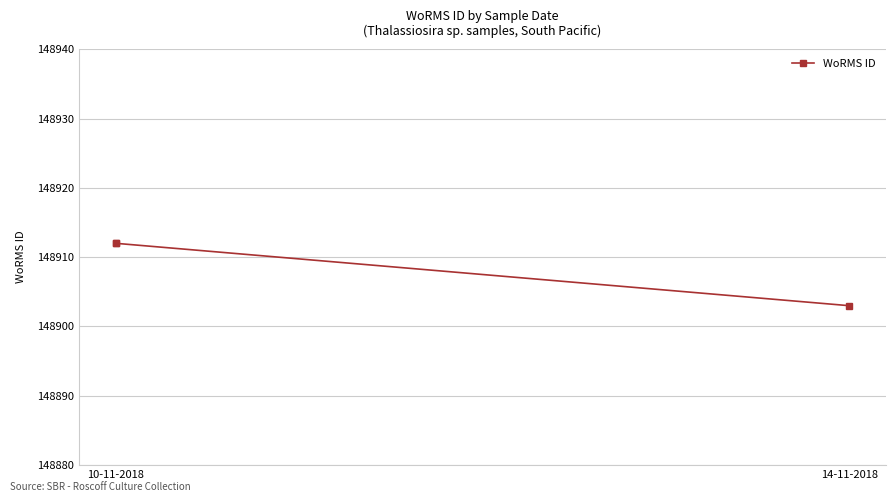

Does the chart display data point markers on the line(s)?

Yes